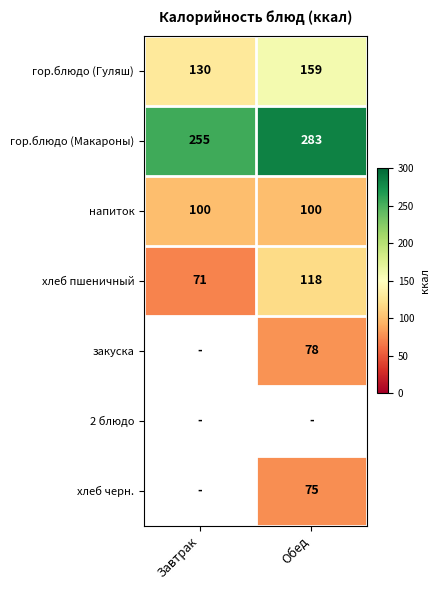

What is the difference between the maximum and minimum values in the гор.блюдо (Макароны) series?

28